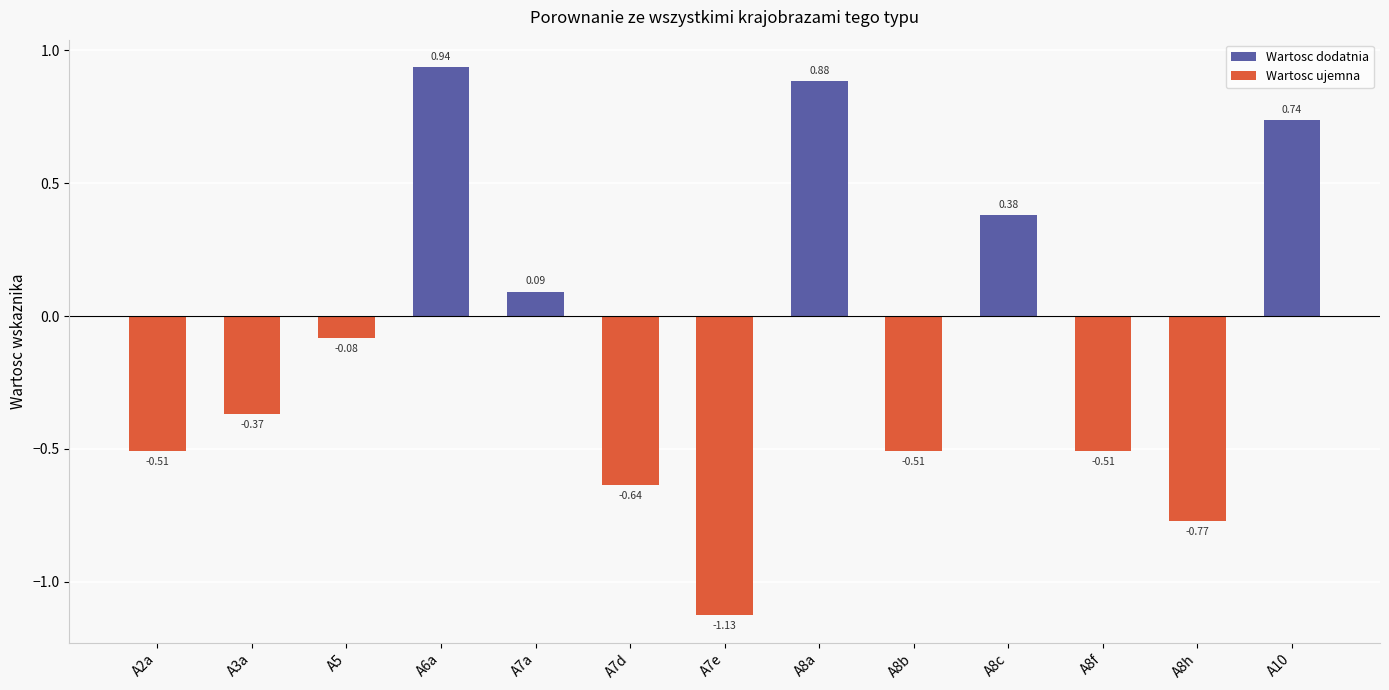

Which has a higher value, A3a or A7a?

A7a